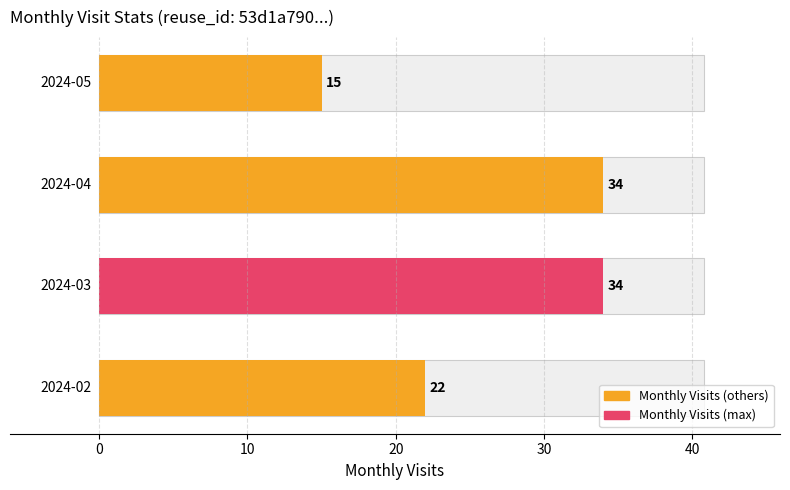

Reading left to right, extract all data points from this chart.

22	34	34	15